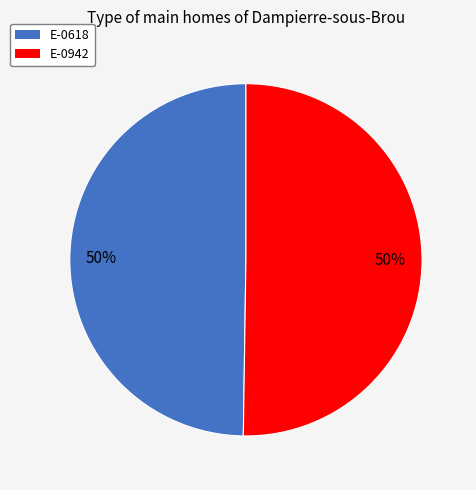

What percentage is the E-0618 slice, to the nearest percent?

50%